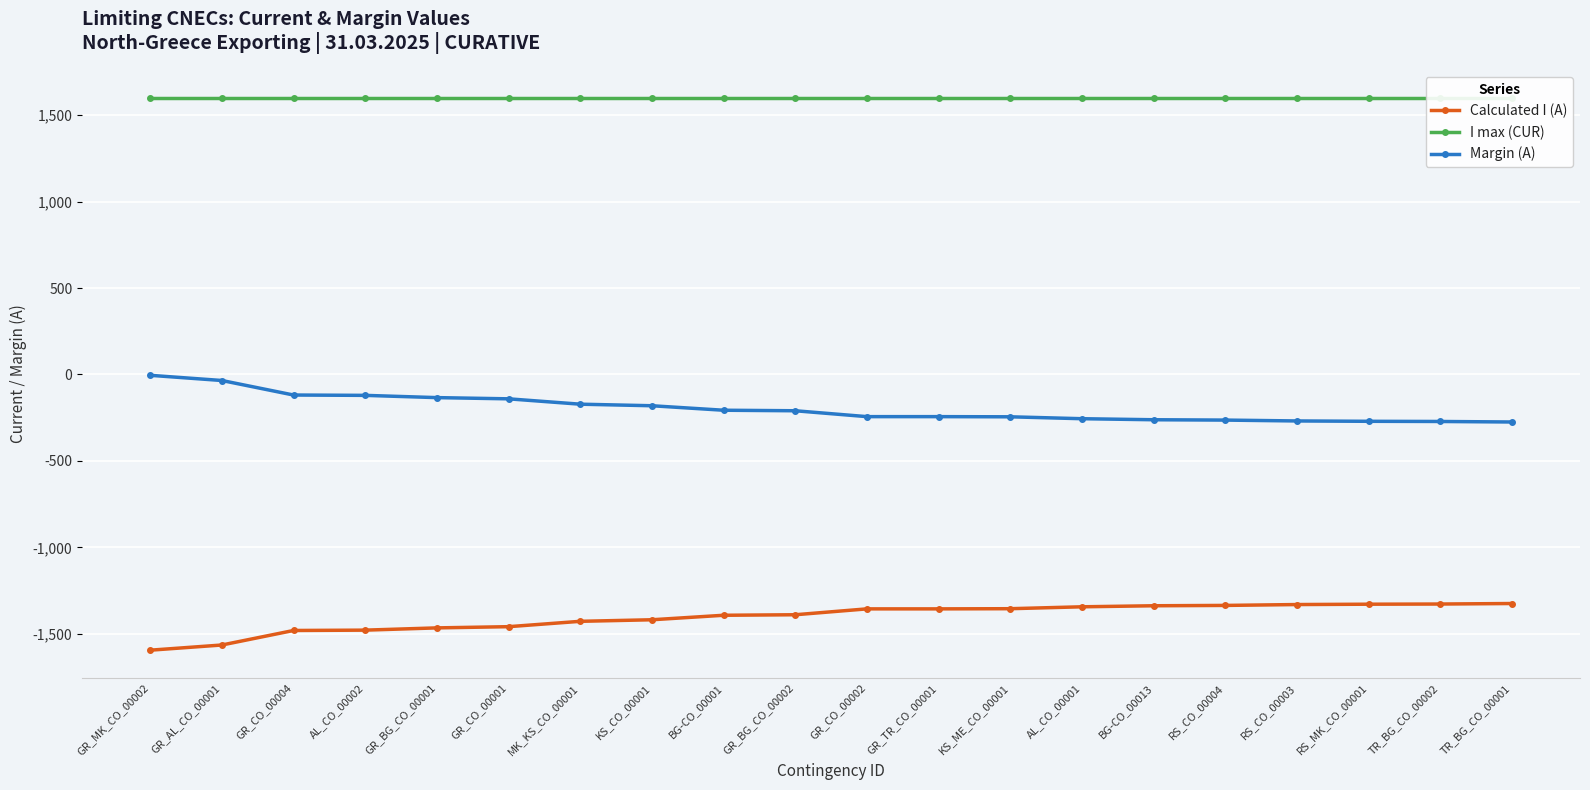

What is the difference between the Margin (A) values at AL_CO_00001 and GR_BG_CO_00002?

46